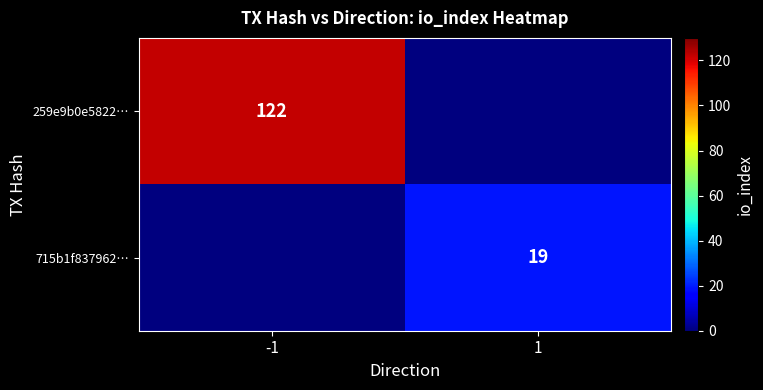

The 715b1f837962… series shows 19 at 1. True or false?

True